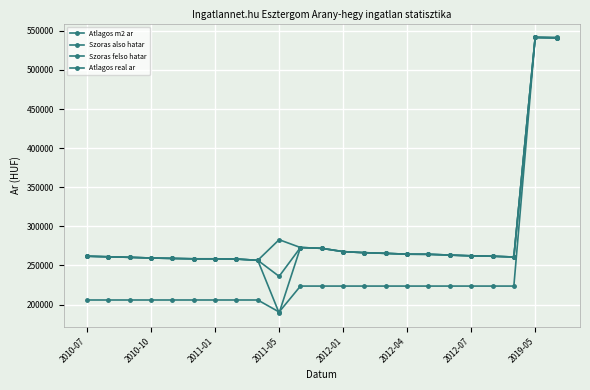

Where is Szoras felso hatar nearest to the value 399086?

2011-05